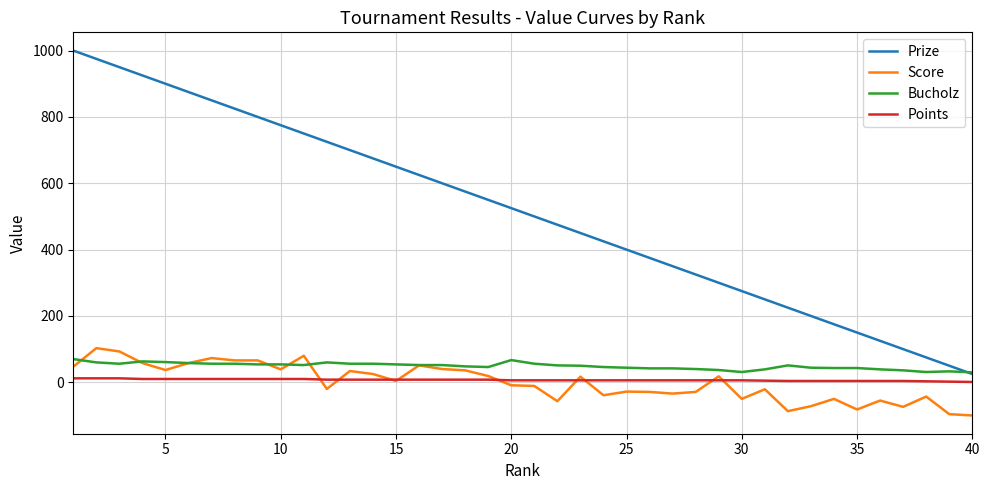

Which series has the largest range (max minus min)?

Prize